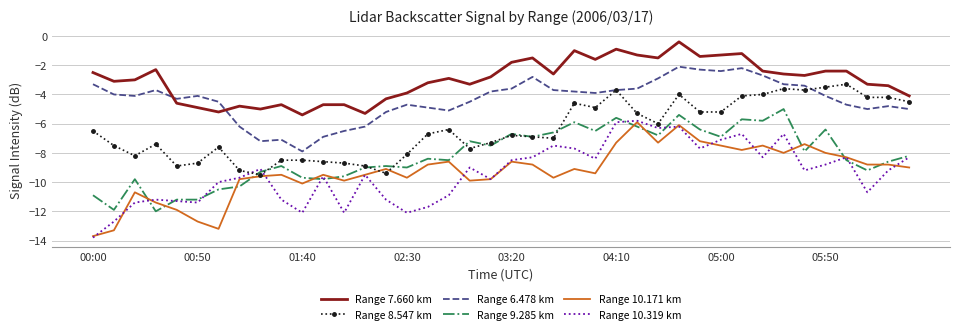

What is the difference between the maximum and minimum values in the Range 8.547 km series?

6.2